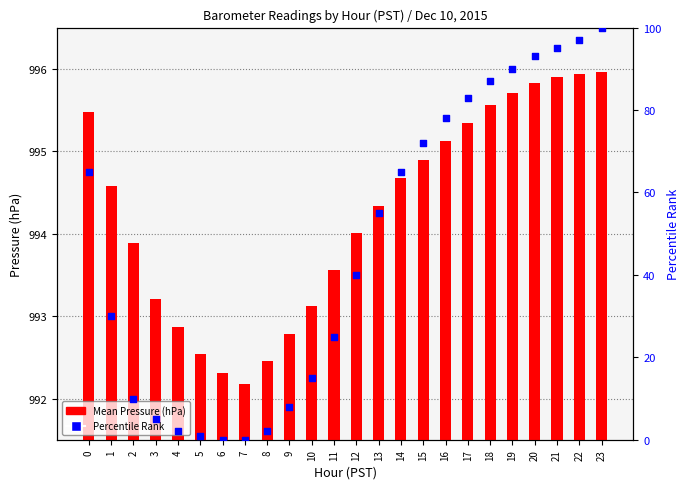

At which category is the sum across all series the highest?

23